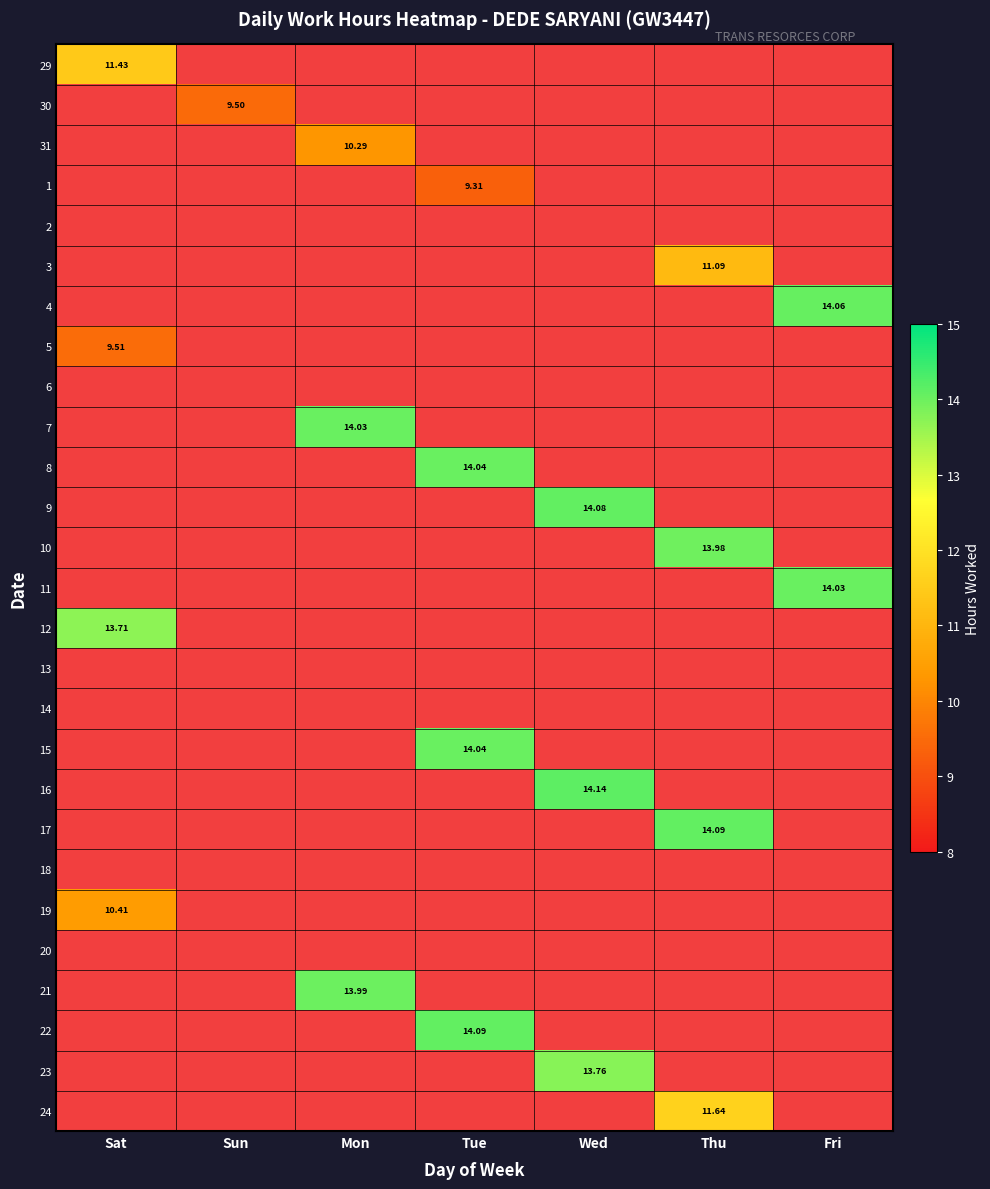

Which has a higher value, Wed or Fri?

Fri